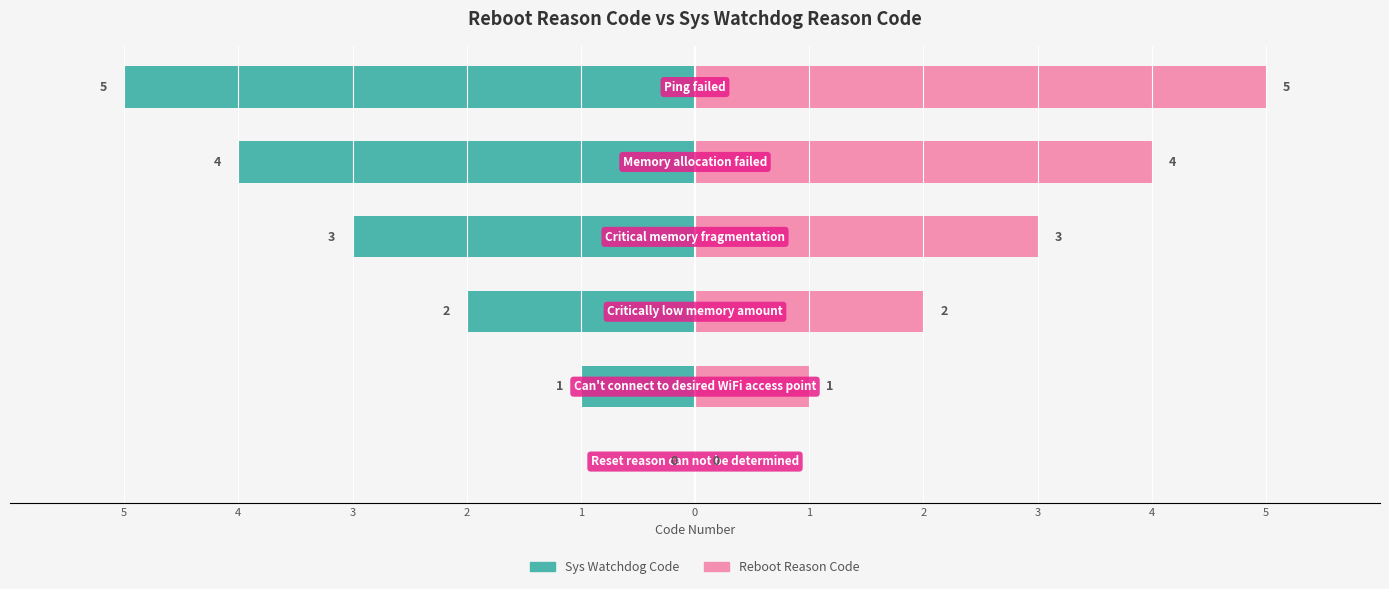

What is the difference between the maximum and minimum values in the Reboot Reason Code series?

5